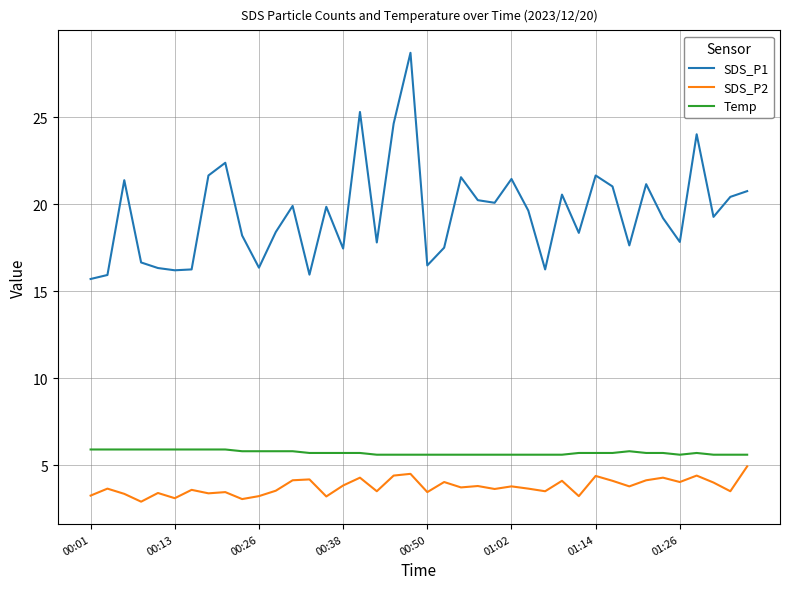

Which series has the largest total across all categories?

SDS_P1